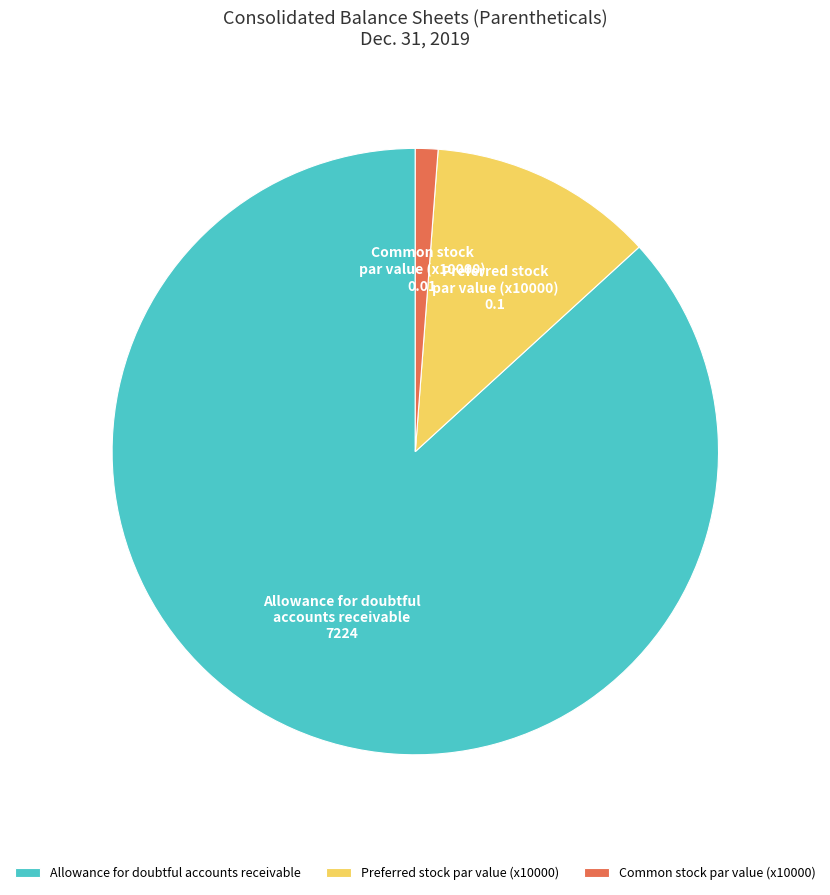

What is the largest slice in the pie chart?

Allowance for doubtful accounts receivable